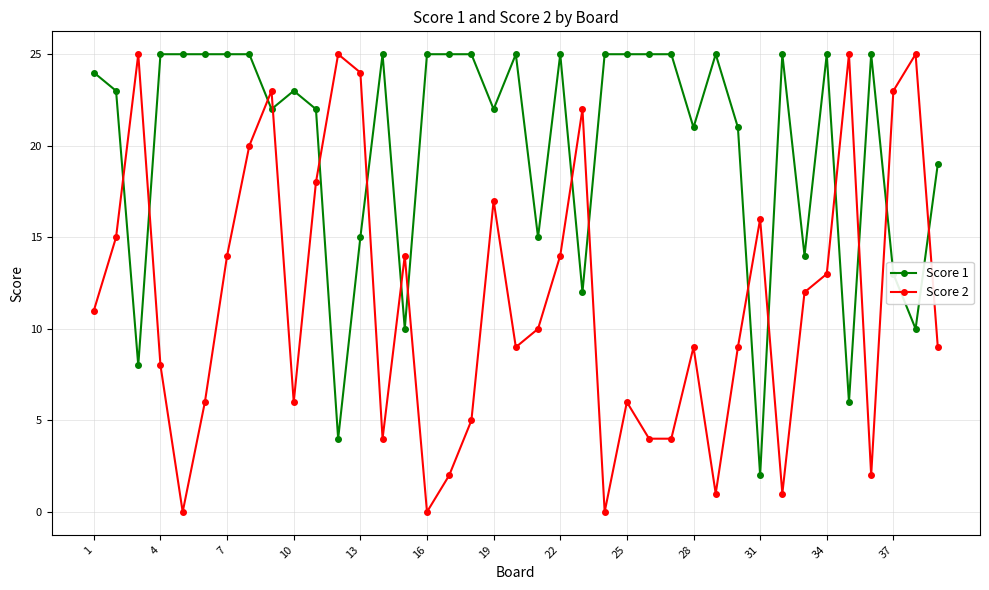

List the series in order of their overall mean, highest first.

Score 1, Score 2